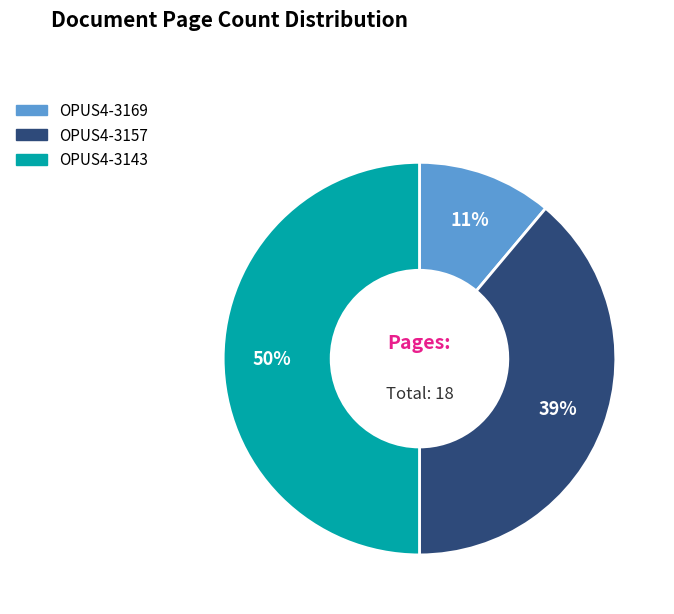

To the nearest percent, what is the difference between the OPUS4-3157 and OPUS4-3169 slice percentages?

28%